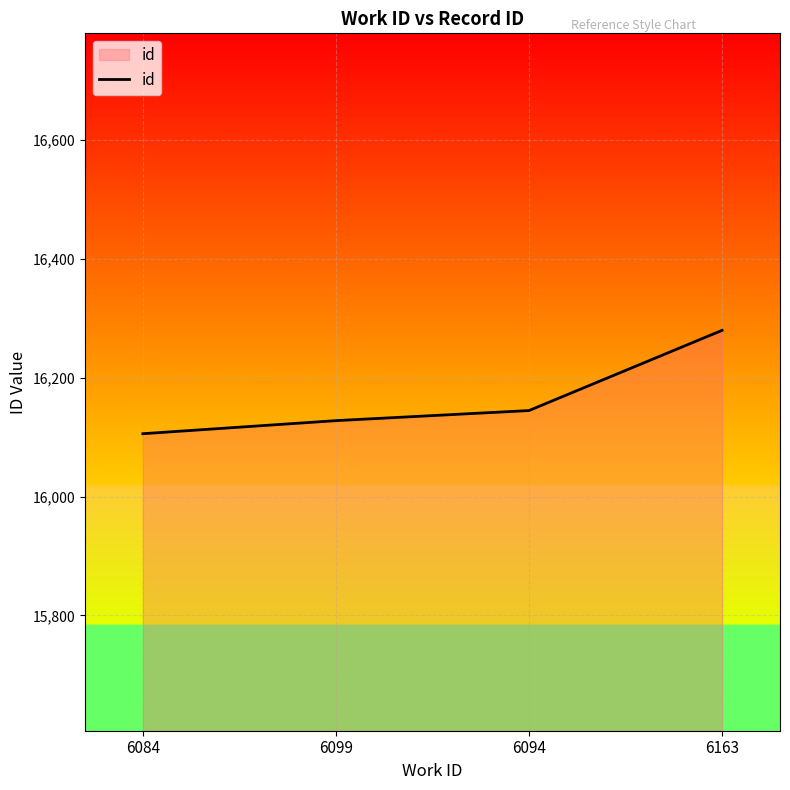

Reading right to left, transcribe all the data shown in this chart.

16280	16145	16128	16106